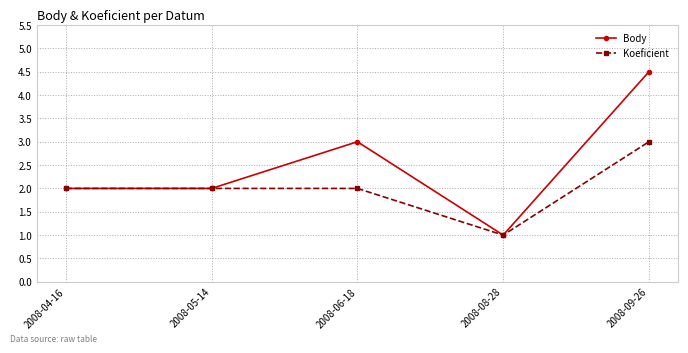

Which series has the largest total across all categories?

Body